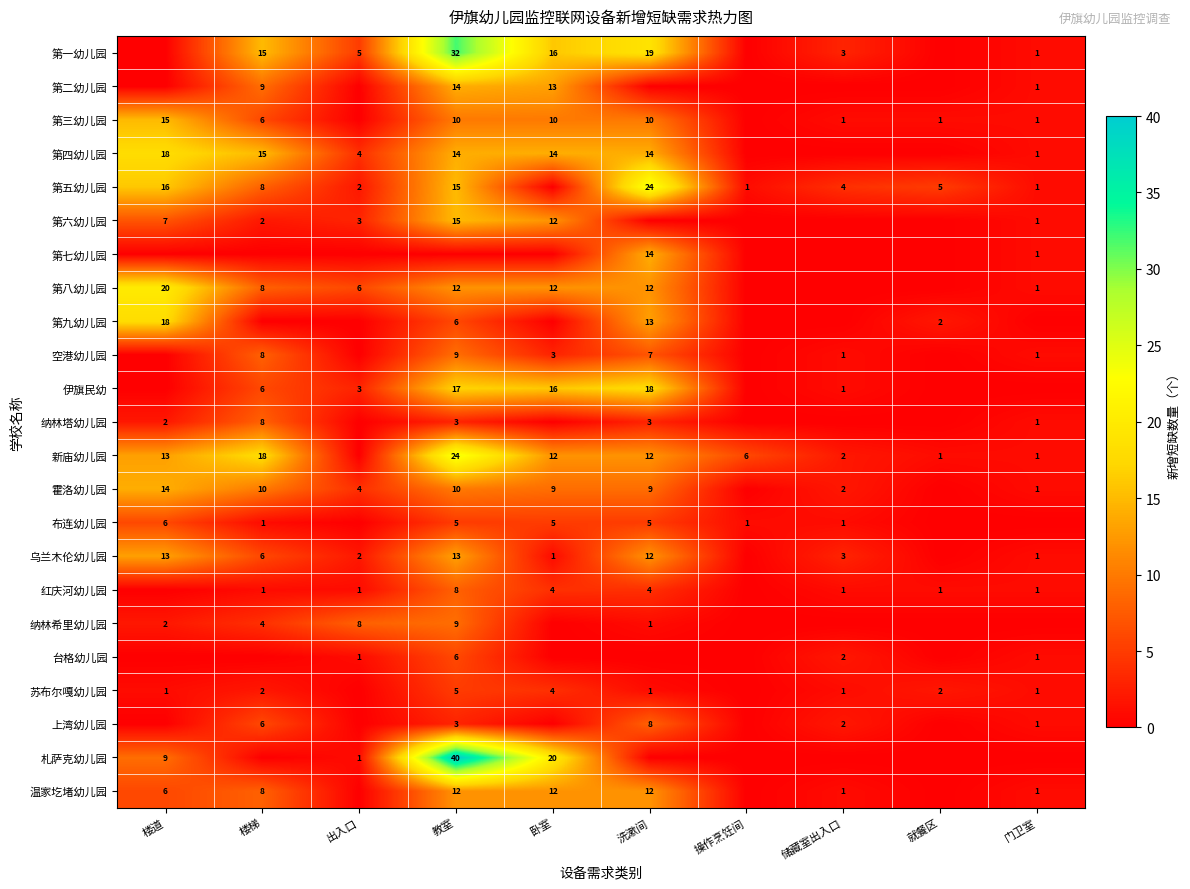

Is it true that 纳林塔幼儿园 equals 13 at 楼梯?

False